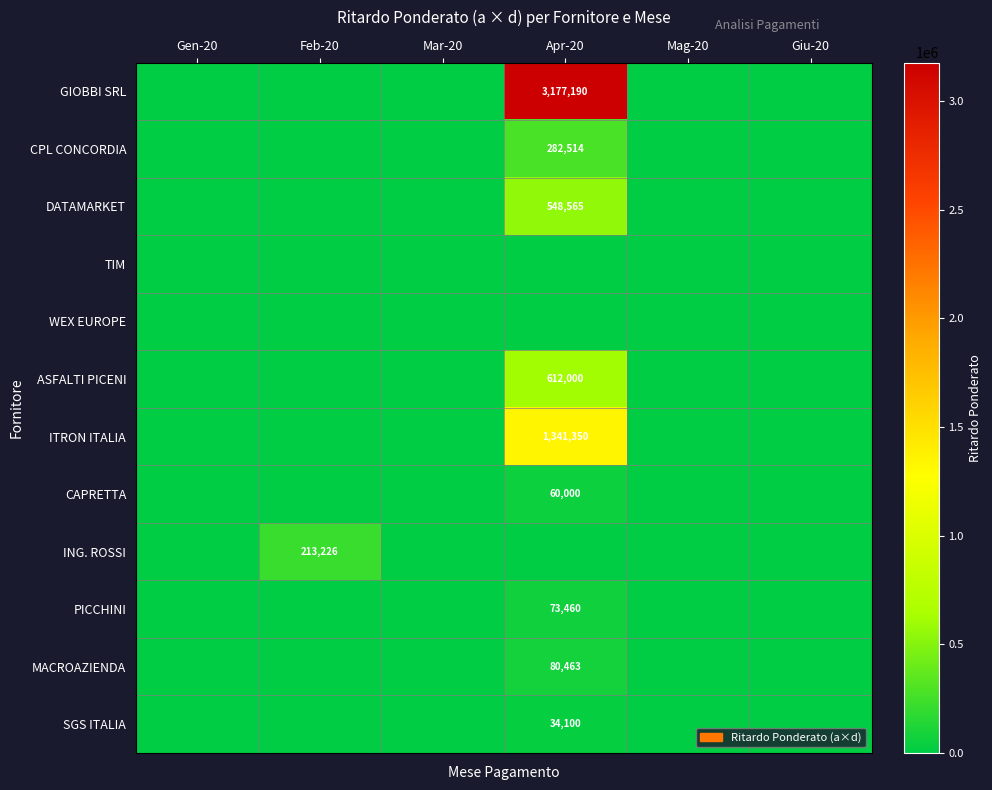

The value of ITRON ITALIA at Apr-20 is 2140492. True or false?

False